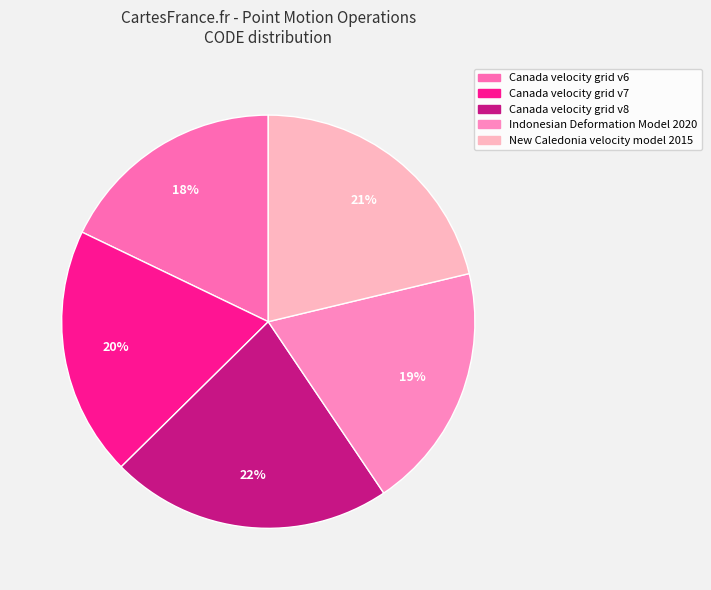

Is there any slice that represents more than half of the pie?

No